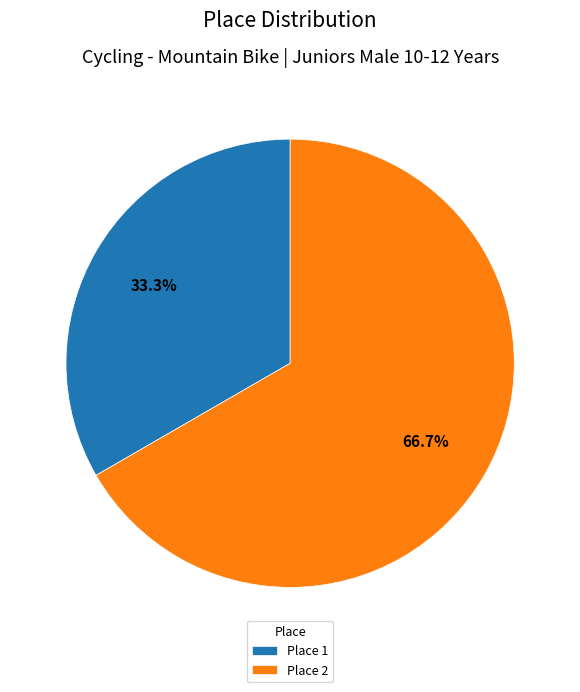

How many segments does this pie chart have?

2